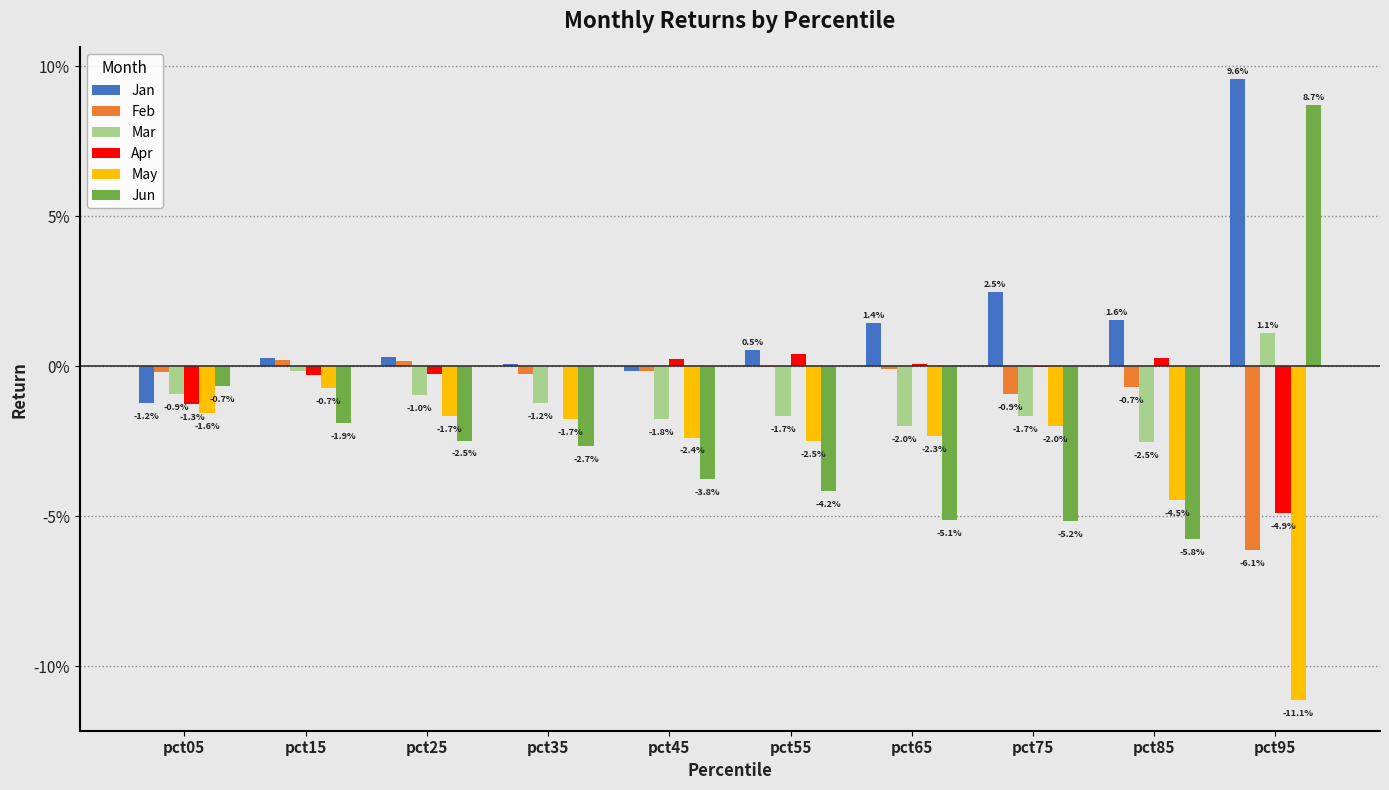

At which label is Mar closest to 0?

pct15